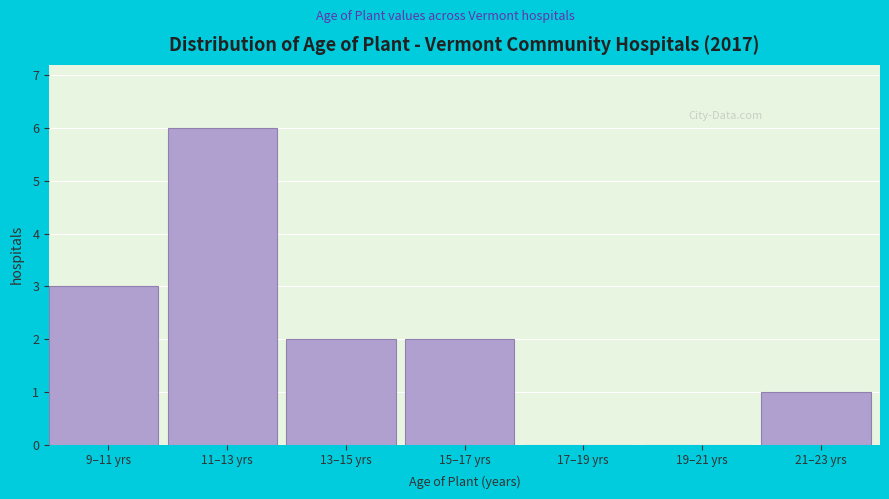

Reading right to left, what are all the values shown in this chart?

21–23 yrs=1	19–21 yrs=0	17–19 yrs=0	15–17 yrs=2	13–15 yrs=2	11–13 yrs=6	9–11 yrs=3